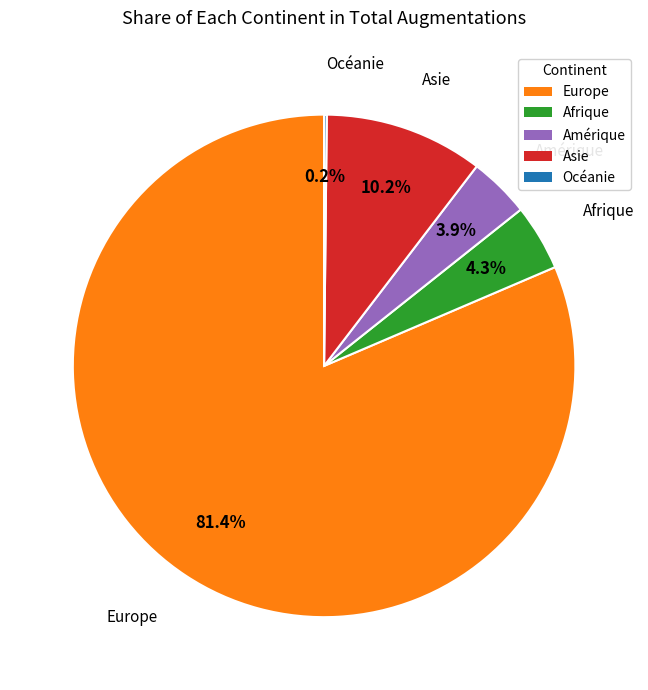

How much of the chart is everything except Asie?

89.8%